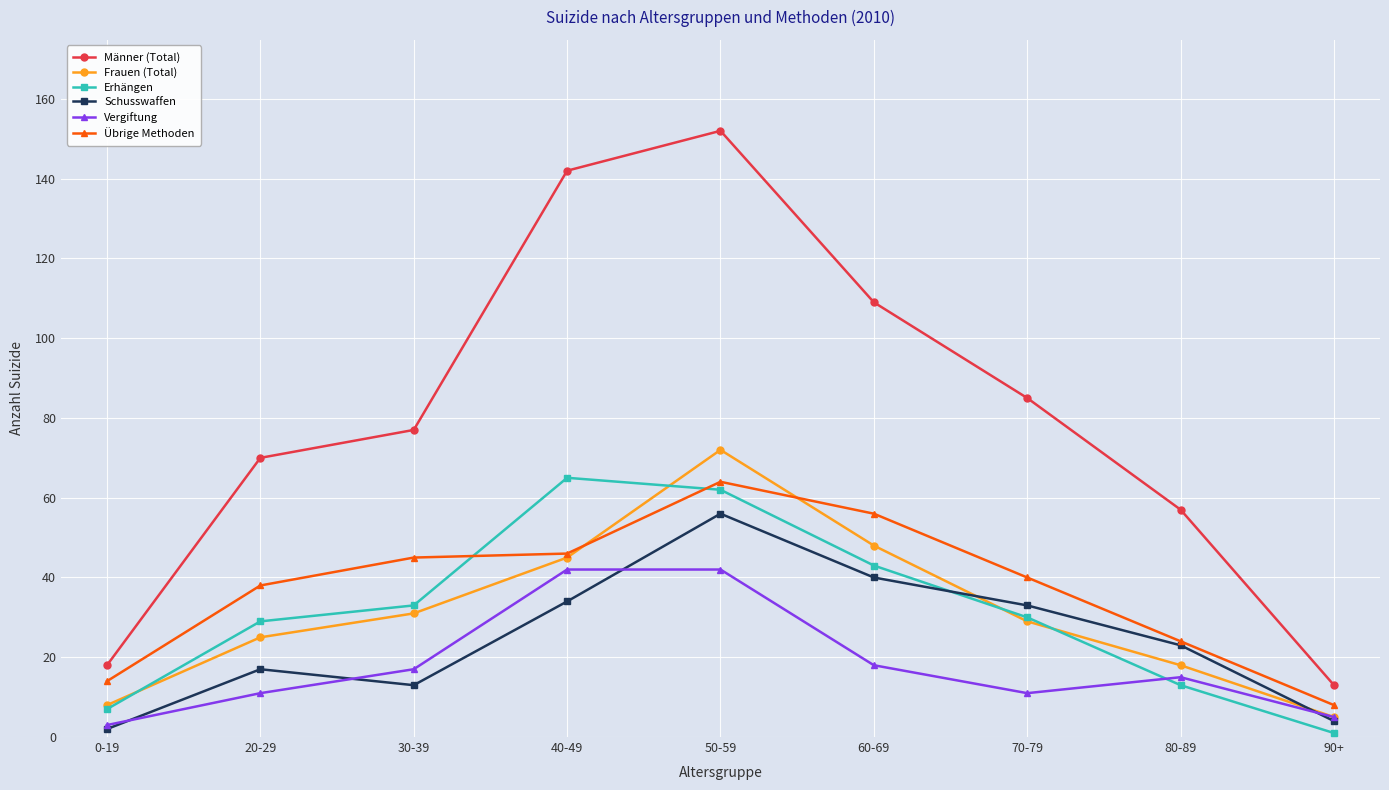

Rank the series at 50-59 from highest to lowest value.

Männer (Total), Frauen (Total), Übrige Methoden, Erhängen, Schusswaffen, Vergiftung